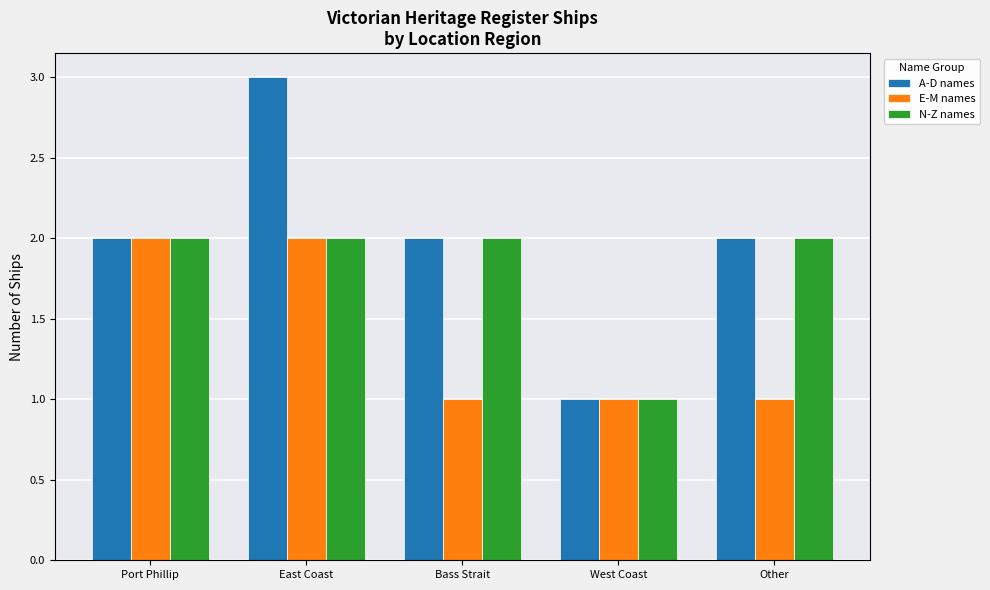

What is the difference between the second highest and minimum values in the E-M names series?

1